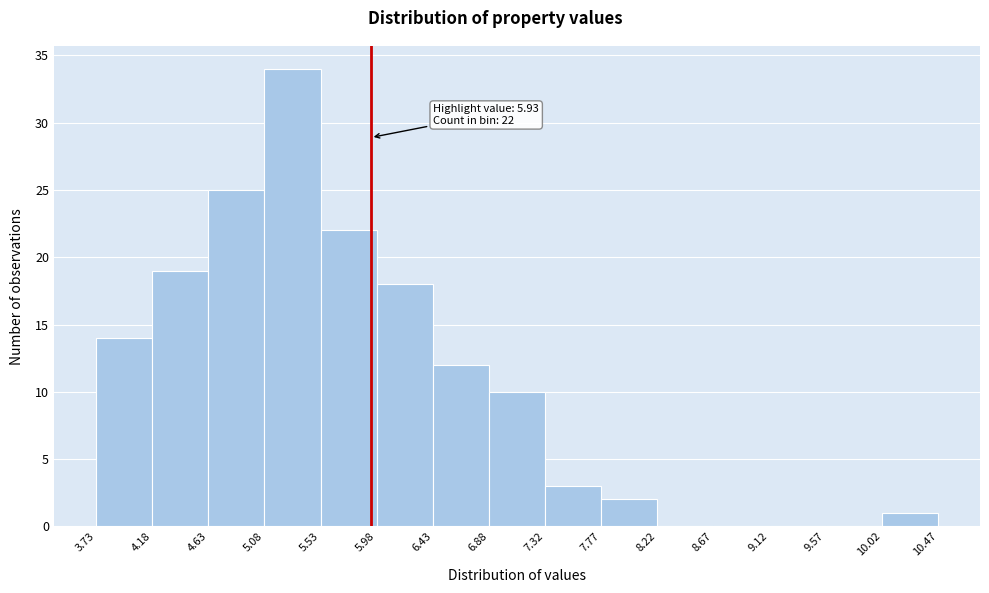

Which range on the x-axis has the tallest bar?

5.08 to 5.53